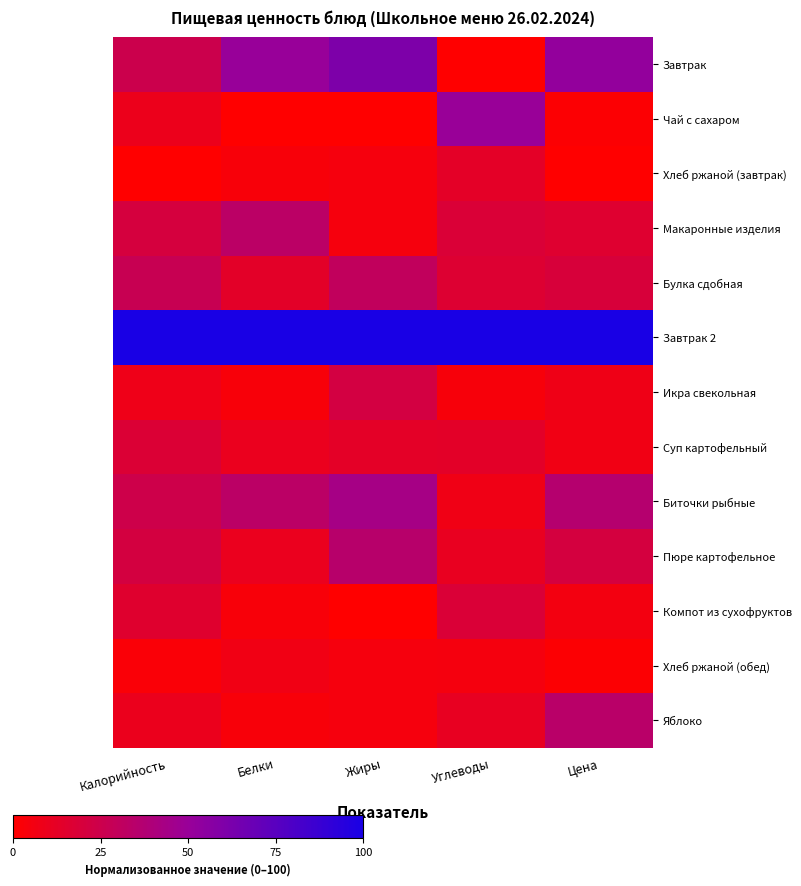

What is the greatest value displayed?

100.0